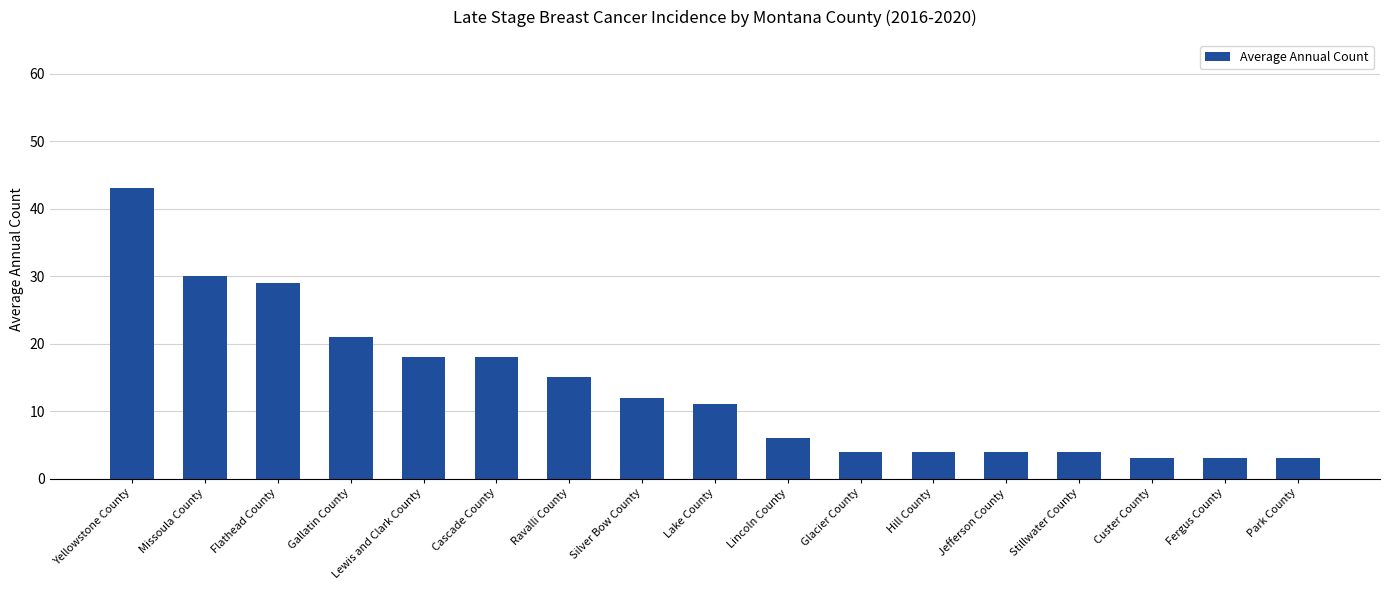

Reading left to right, list all the values displayed in this chart.

Yellowstone County=43	Missoula County=30	Flathead County=29	Gallatin County=21	Lewis and Clark County=18	Cascade County=18	Ravalli County=15	Silver Bow County=12	Lake County=11	Lincoln County=6	Glacier County=4	Hill County=4	Jefferson County=4	Stillwater County=4	Custer County=3	Fergus County=3	Park County=3